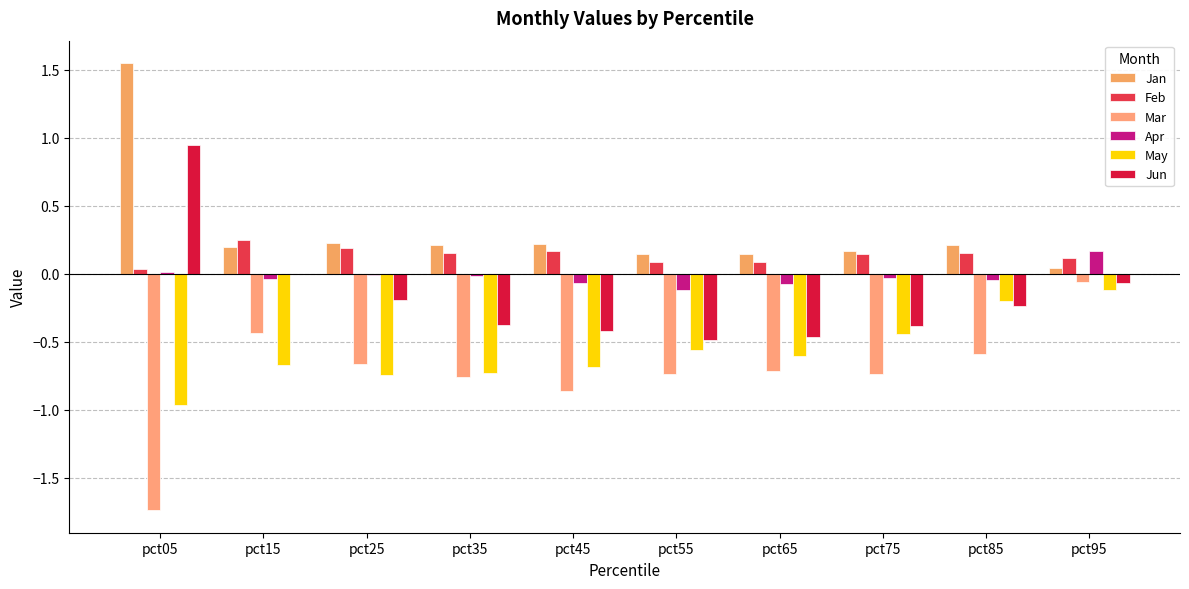

Is it true that Feb equals 0.1 at pct65?

True